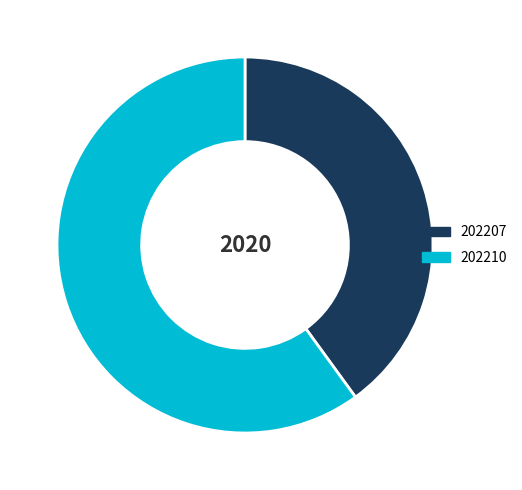

Is the sum of 202210 and 202207 greater than half?

Yes